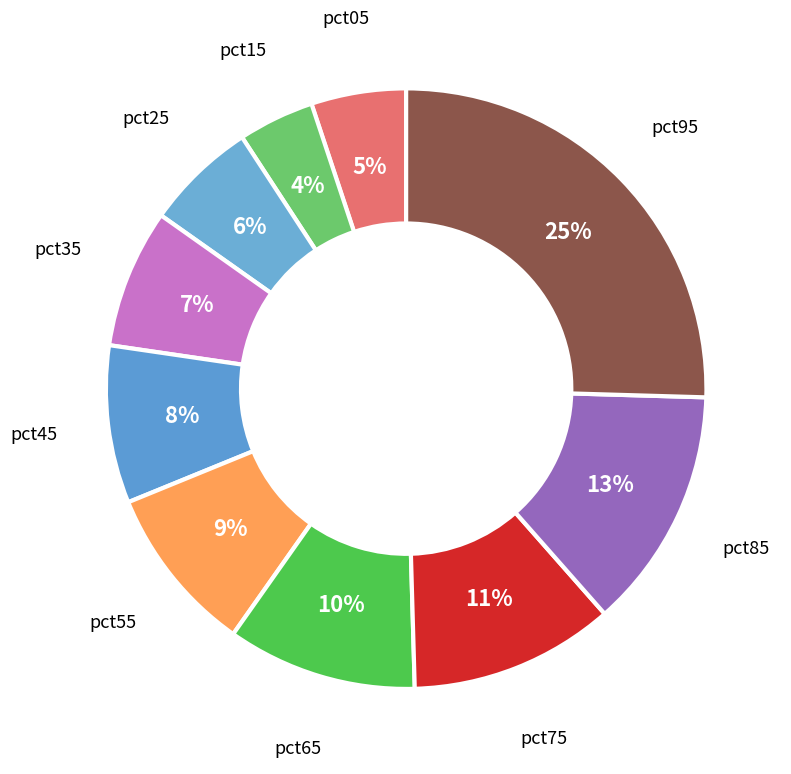

The pct15 slice represents 4% of the pie. True or false?

True